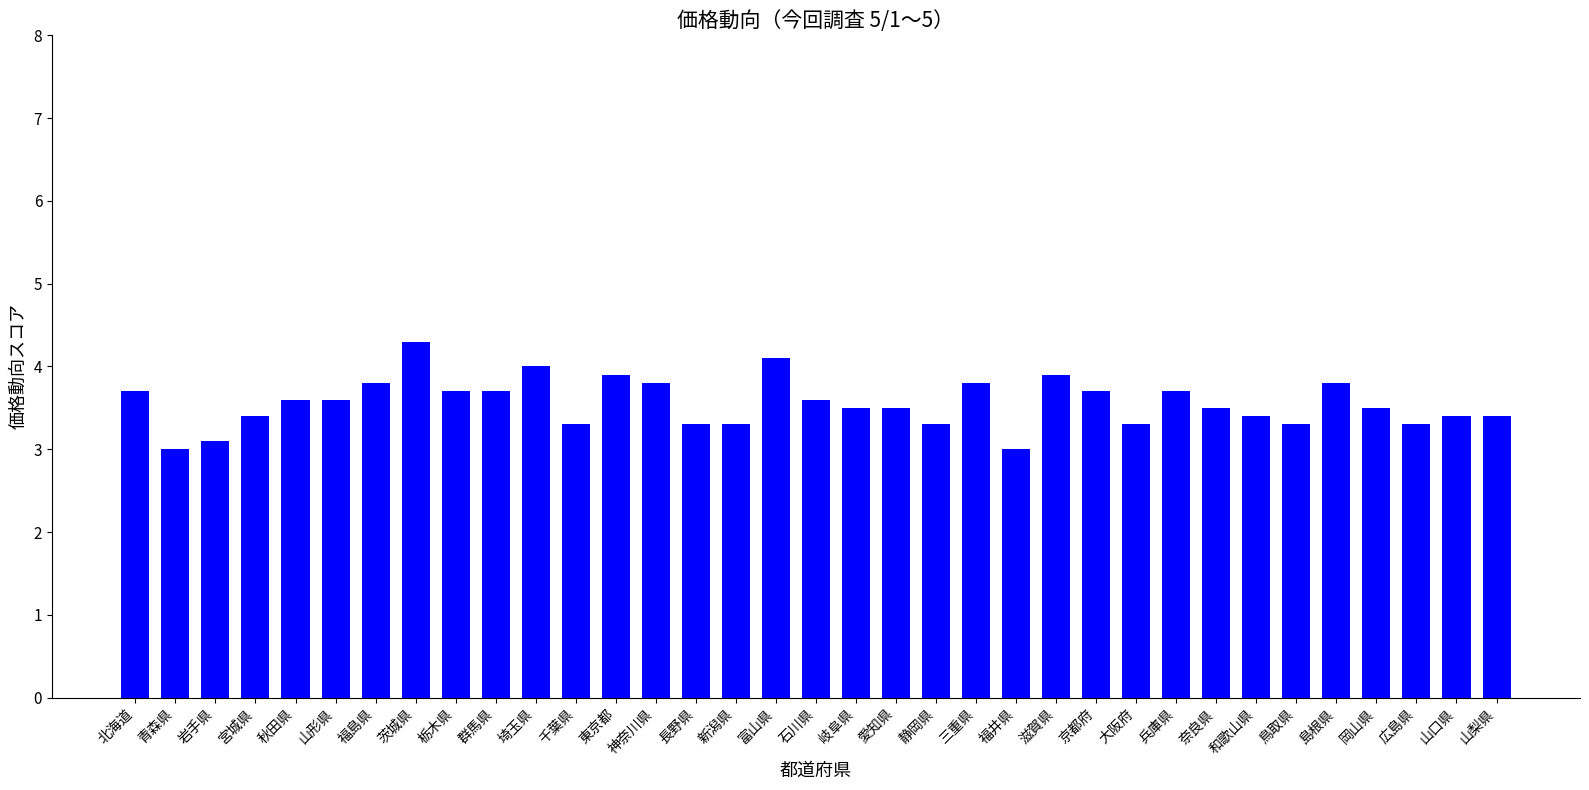

What is the change in value from 岩手県 to 埼玉県?

+0.9